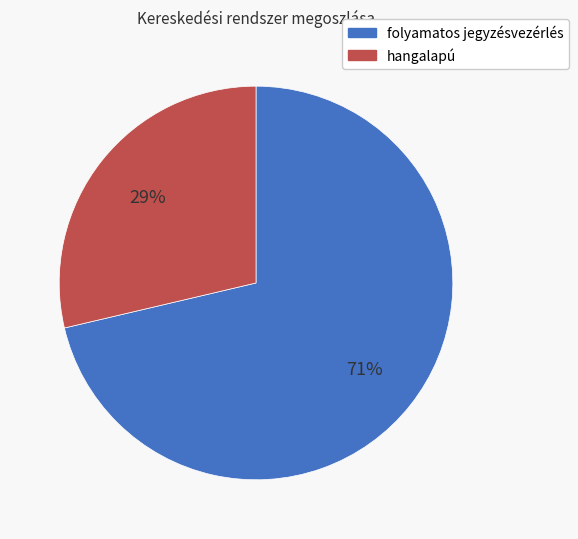

Rank the categories by value from lowest to highest.

hangalapú, folyamatos jegyzésvezérlés